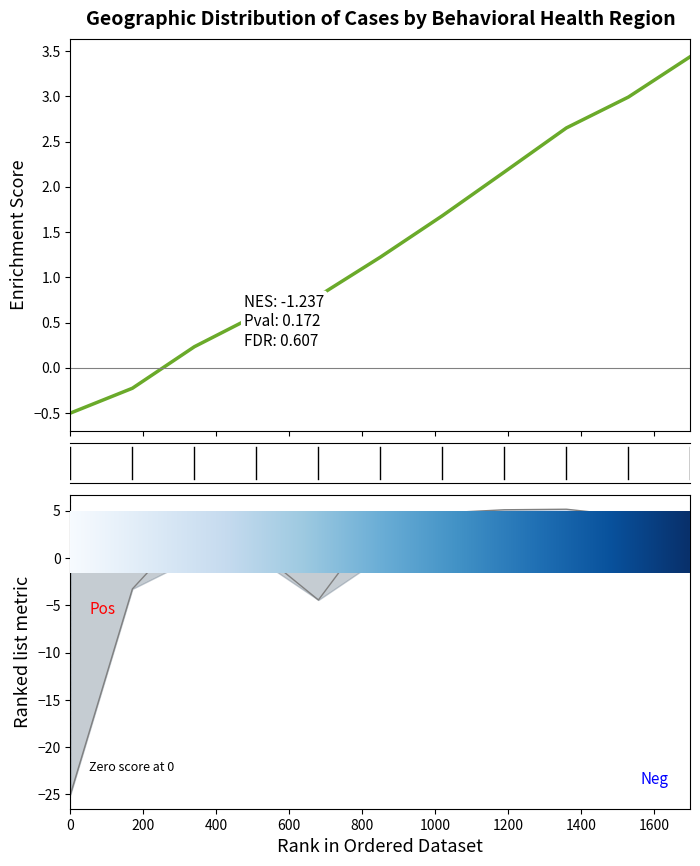

True or false: Cases Enrichment Score and Ranked list metric intersect in this chart.

True